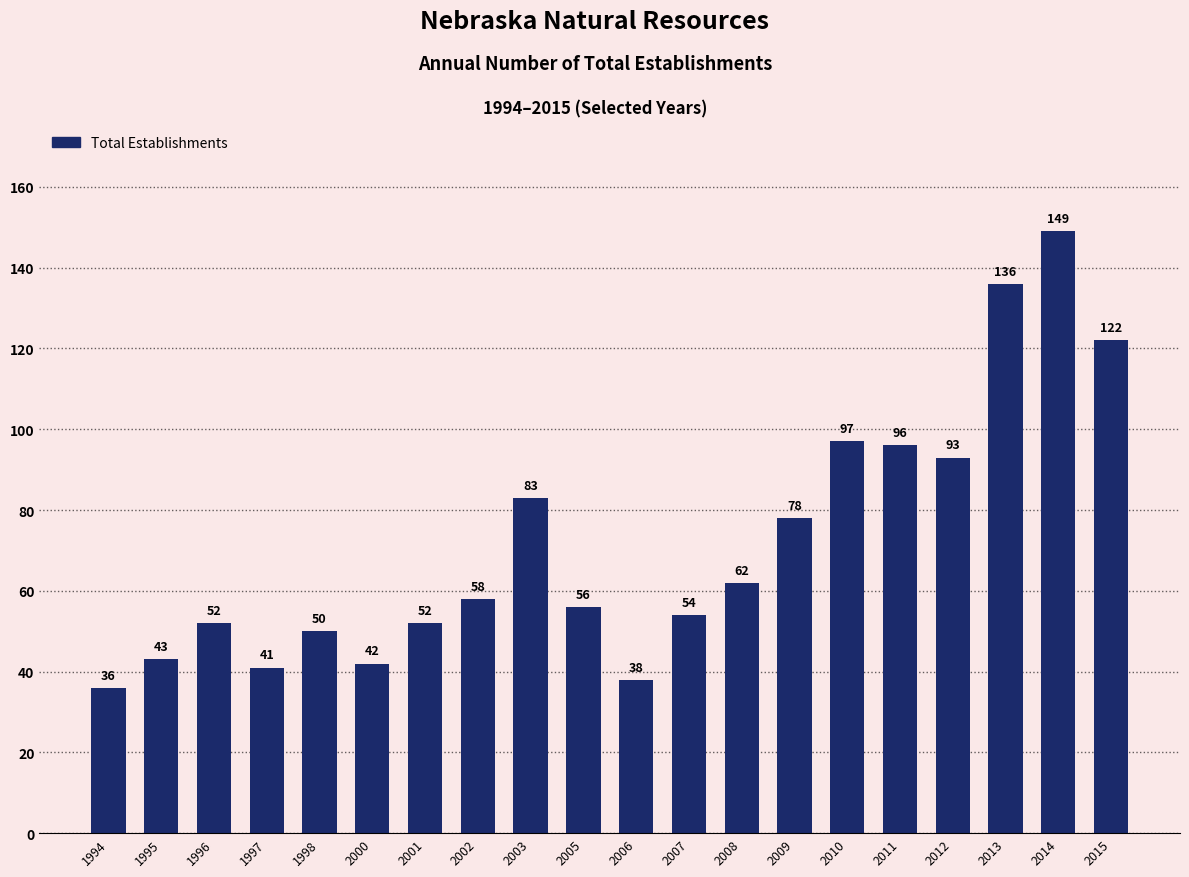

How many values are below 58?

10